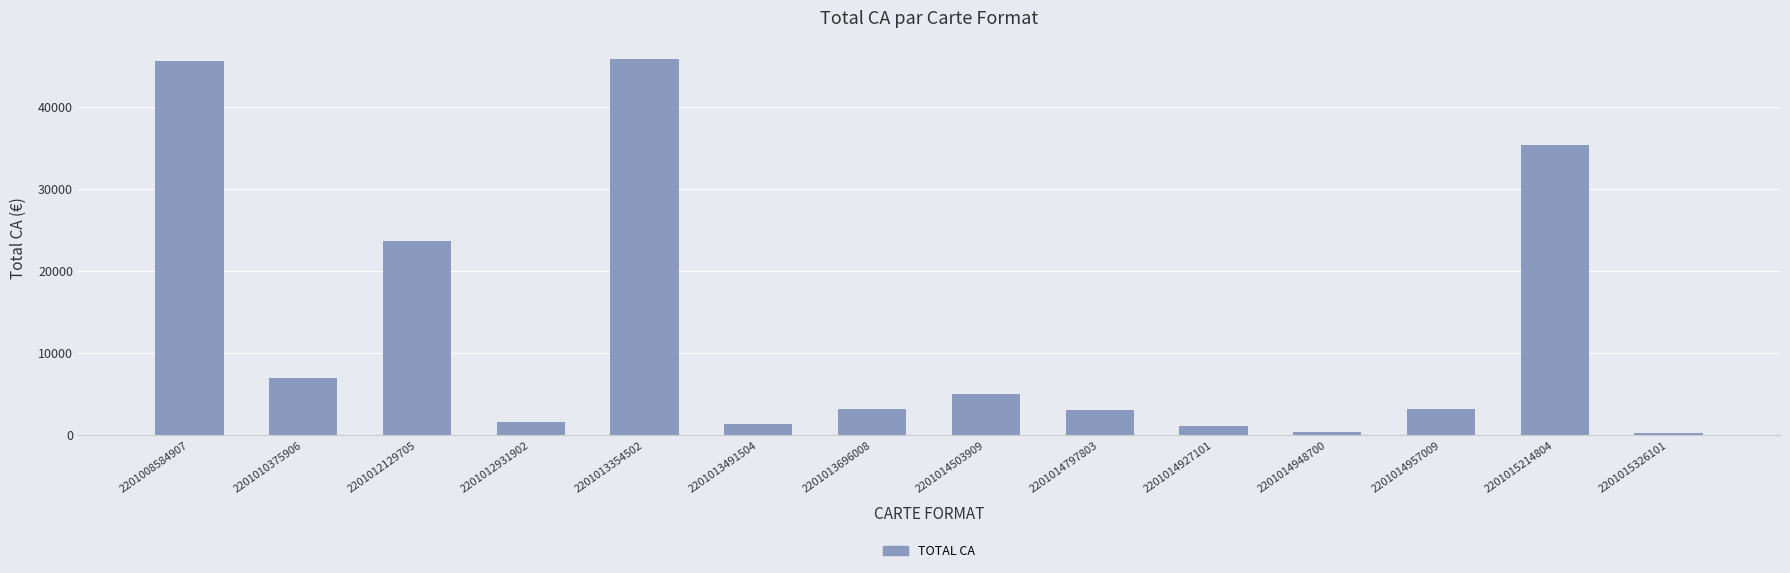

What is the difference between the values at 2201013491504 and 2201014948700?

962.9